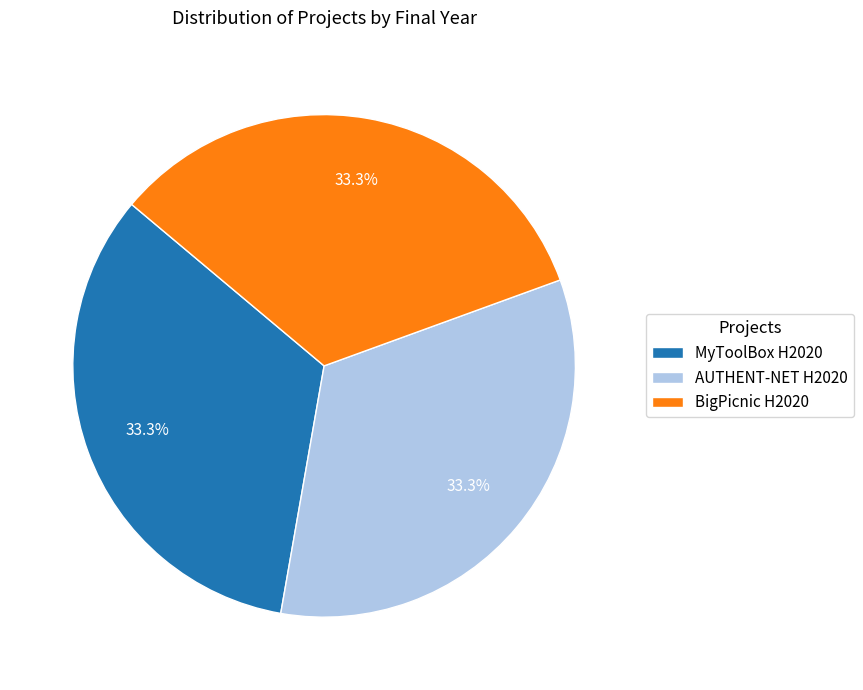

To the nearest percent, what percentage of the pie is BigPicnic H2020?

33%